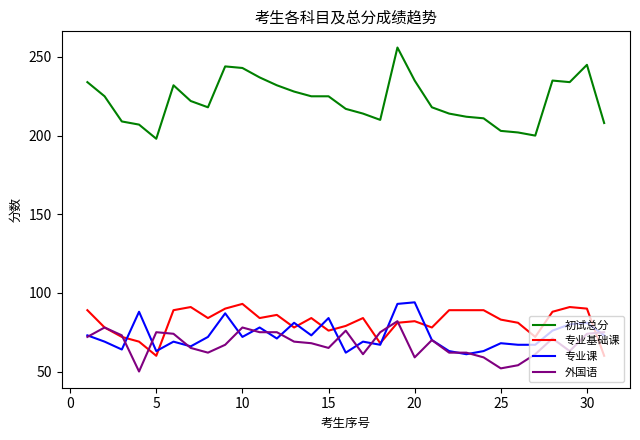

Which series has the widest spread of values?

初试总分